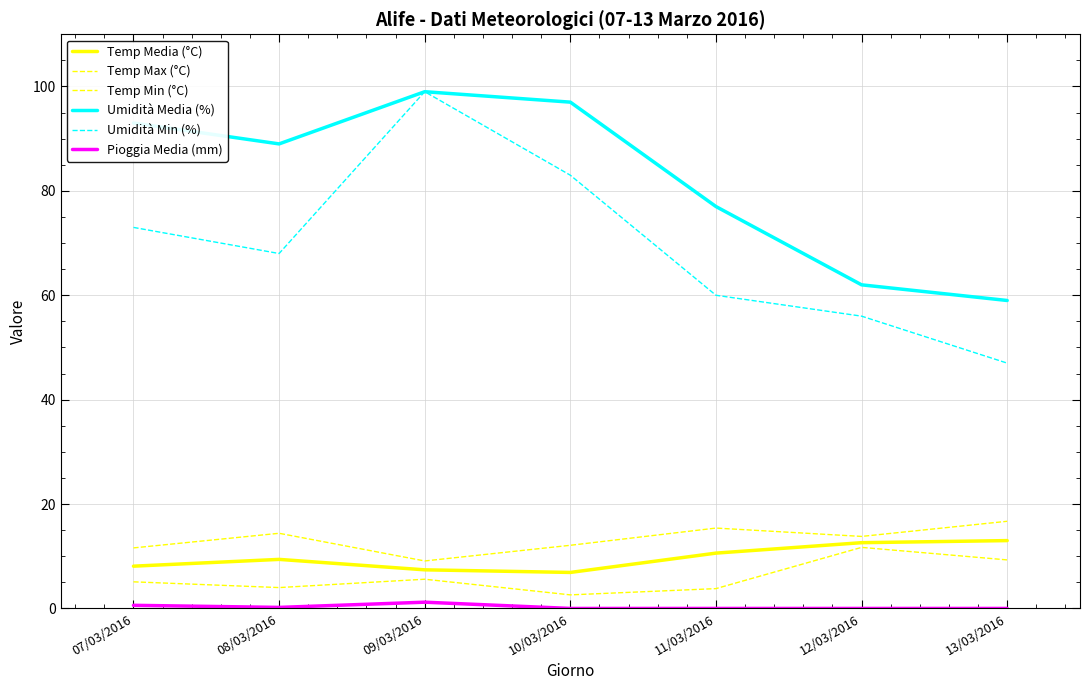

Where is the first local maximum for Temp Max (°C)?

08/03/2016